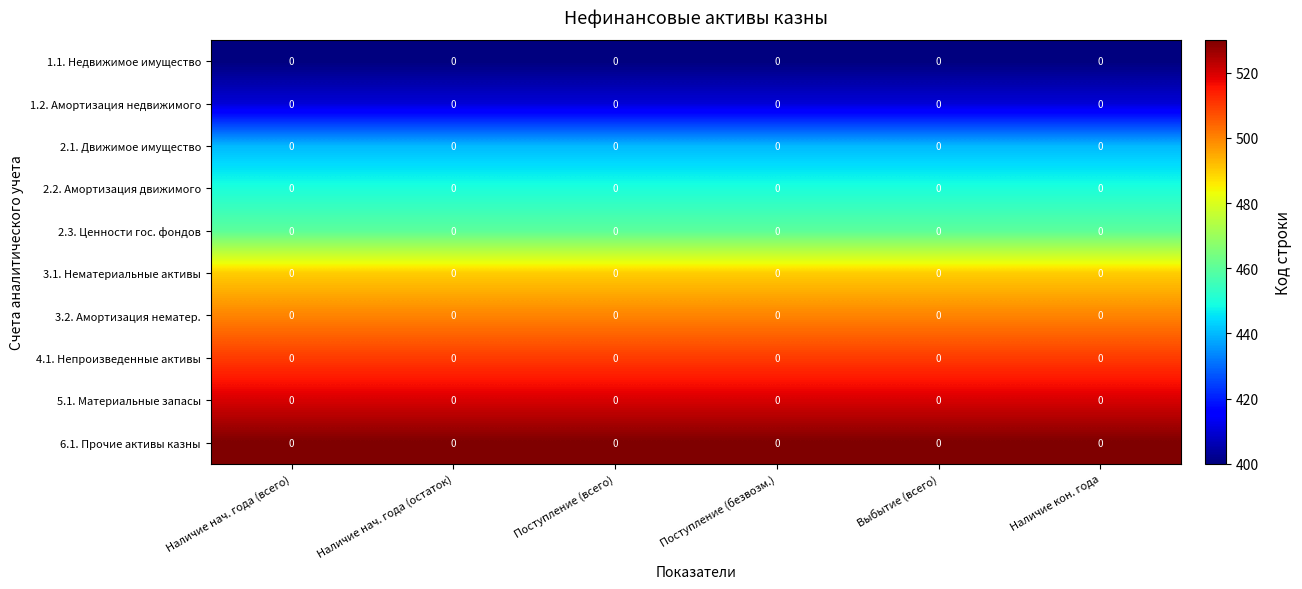

At how many categories does at least one series exceed 517?

6